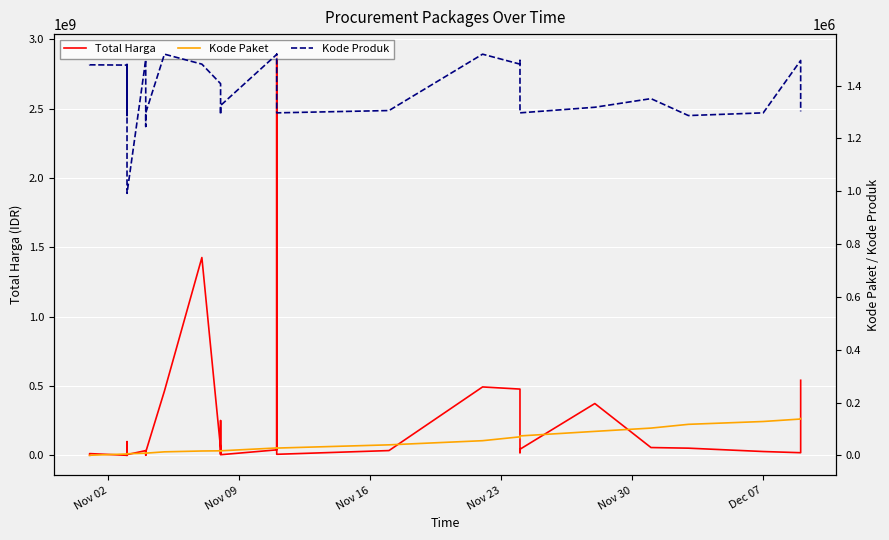

True or false: Kode Paket and Kode Produk intersect in this chart.

False